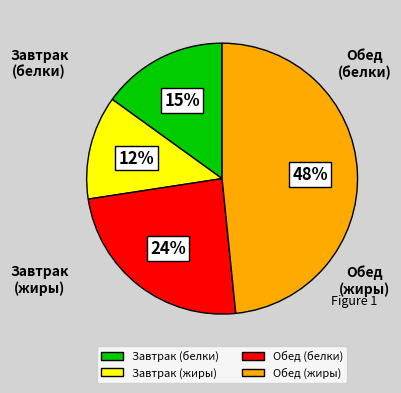

To the nearest percent, what is the difference between the largest and smallest slice percentages?

36%